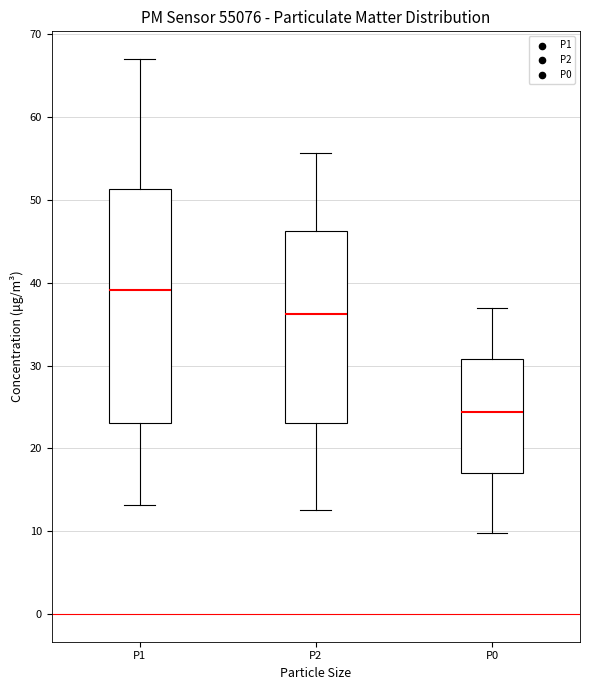

Where does the median line of the box for P1 sit on the y-axis? The values are not printed on the chart, so give them approximately, as read against the axis.

39